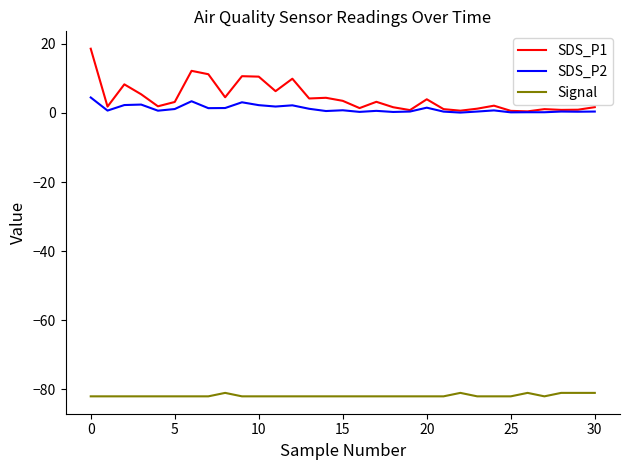

Is this an area chart (filled region under the line)?

No